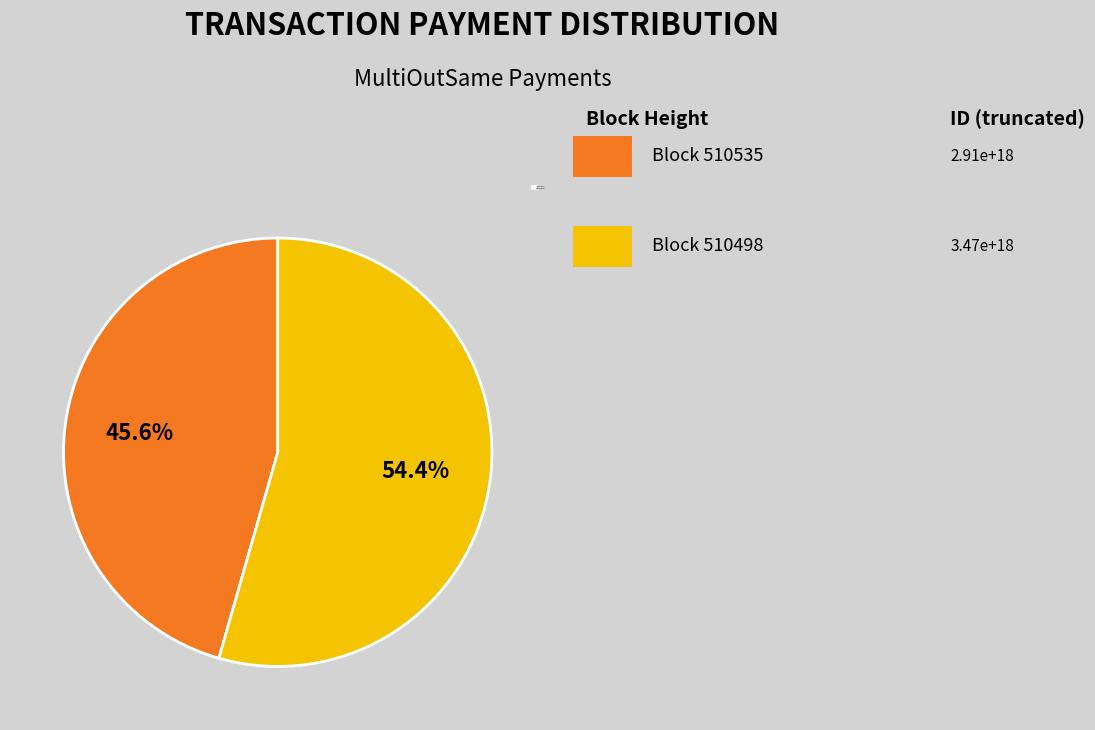

To the nearest percent, what is the difference between the largest and smallest slice percentages?

9%